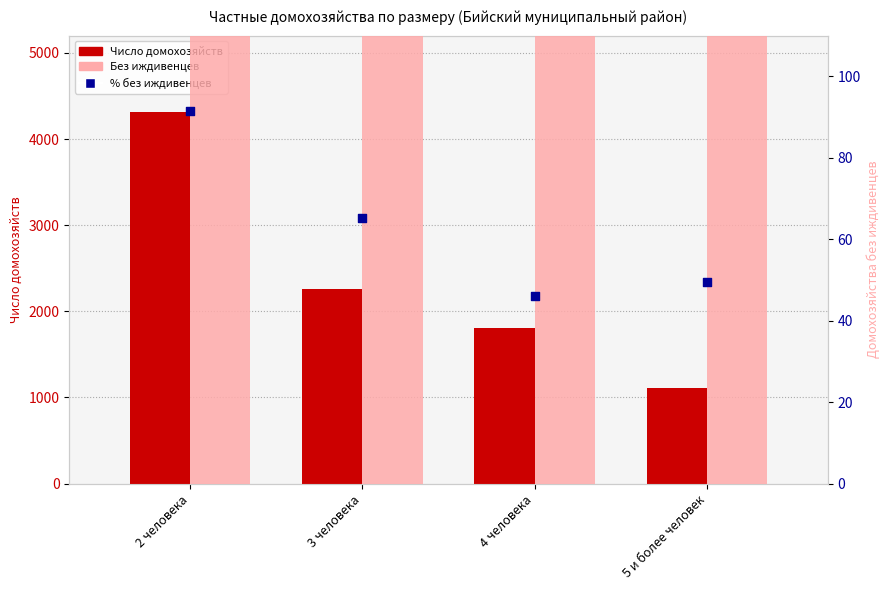

Which series reaches the maximum Y coordinate?

Число домохозяйств